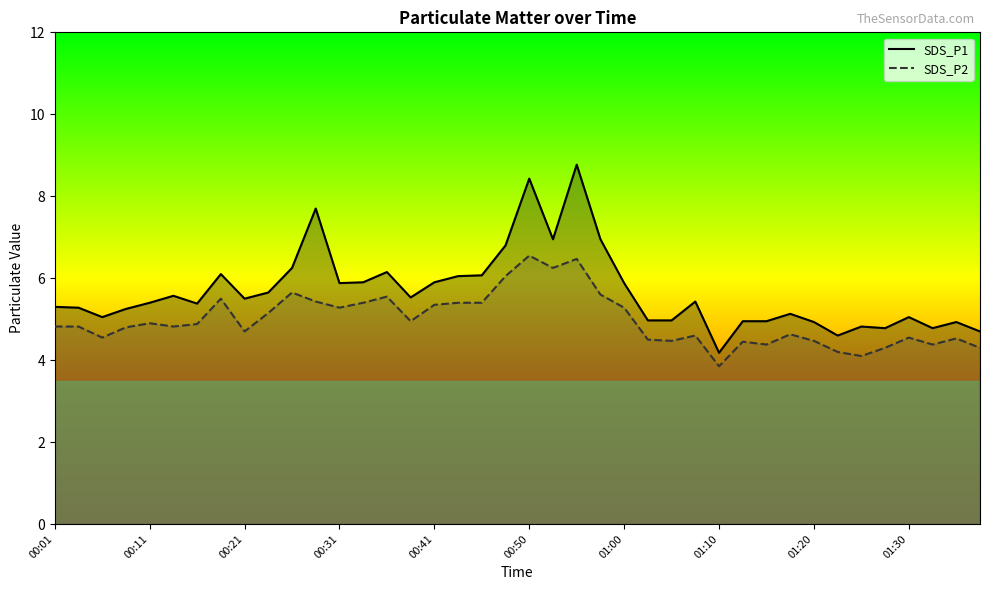

How many data points in SDS_P2 are less than 4?

1